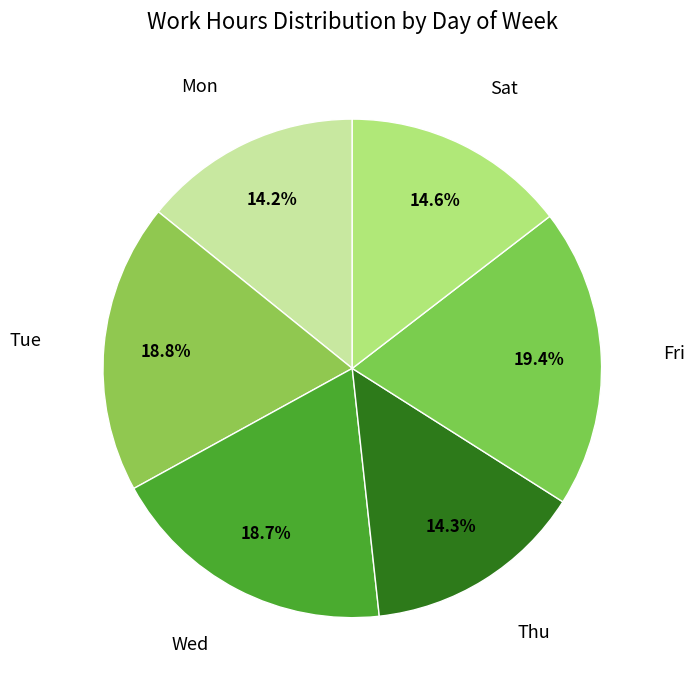

How many slices are in this pie chart?

6